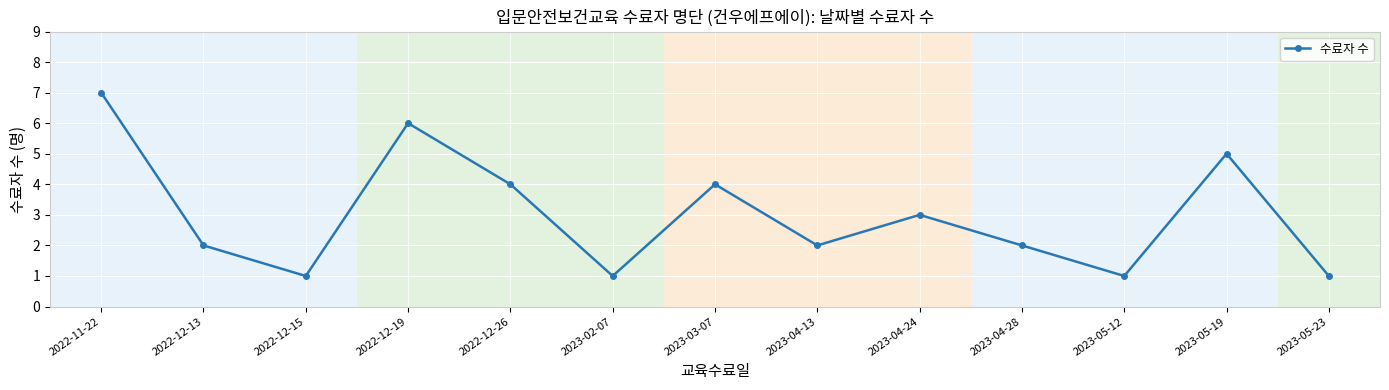

What is the difference between the values at 2022-11-22 and 2023-03-07?

3